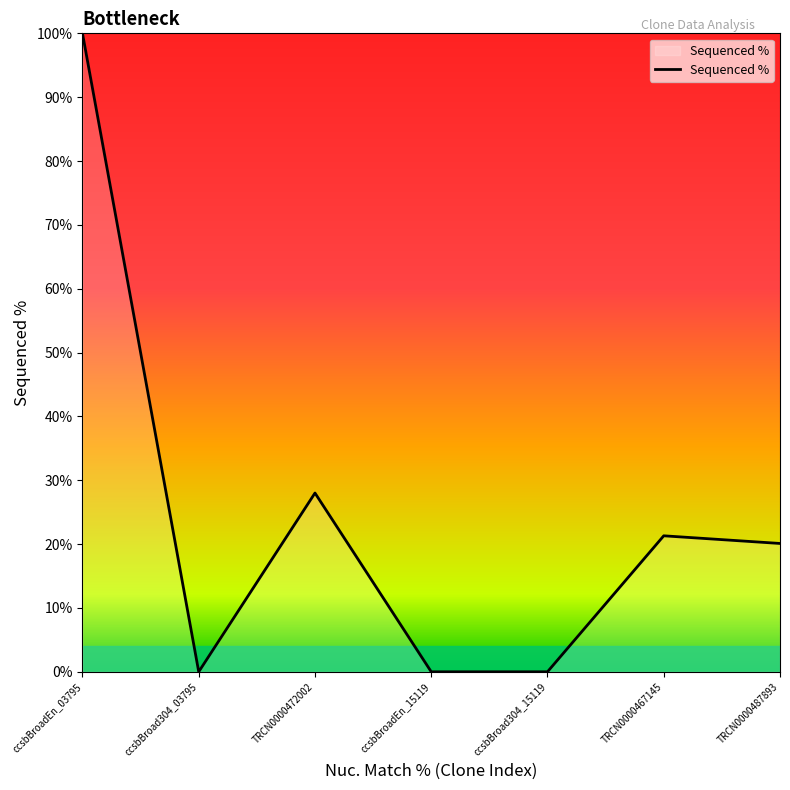

Reading left to right, what are all the values shown in this chart?

100.0	0.0	28.0	0.0	0.0	21.3	20.1